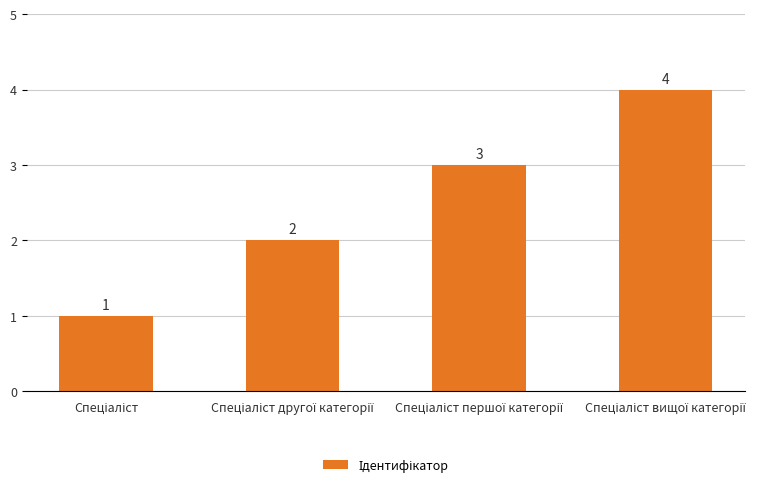

What is the difference between the maximum and minimum values?

3